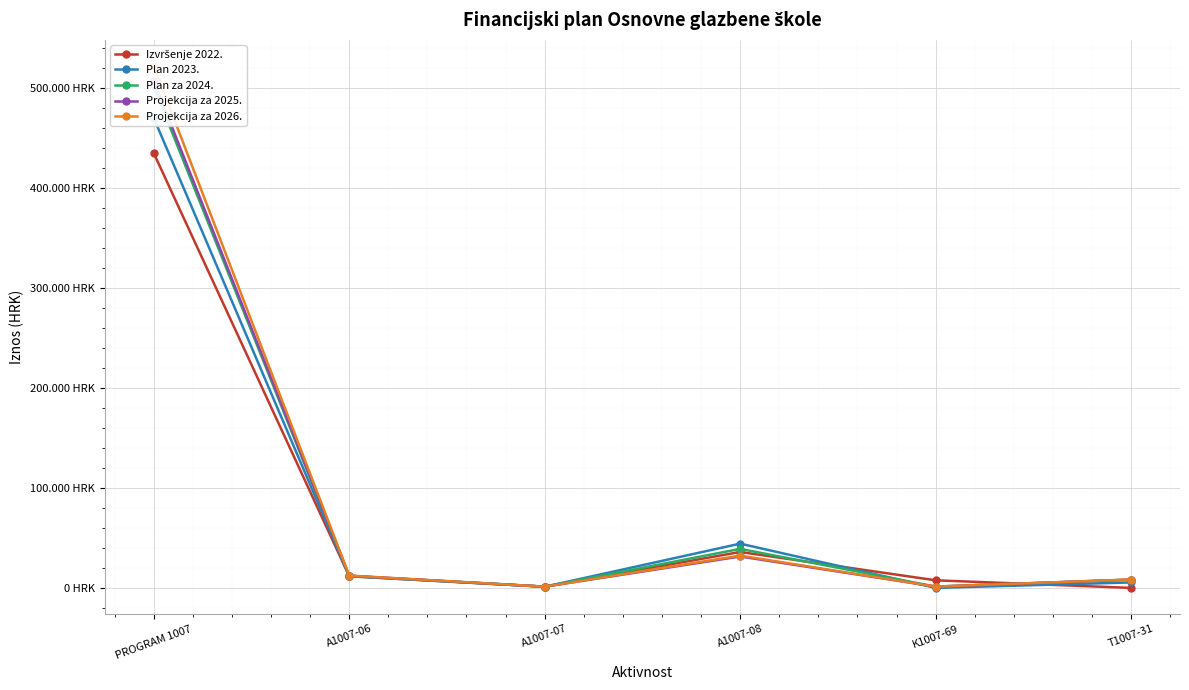

What position from the left is PROGRAM 1007?

1